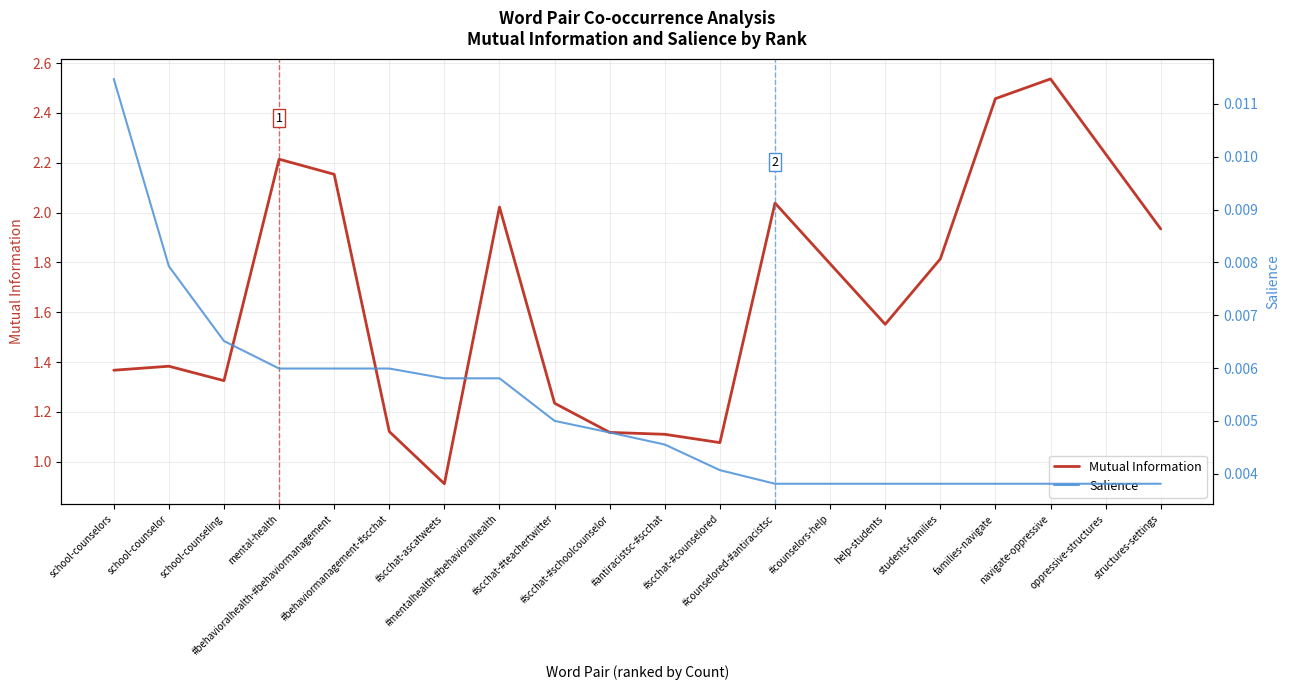

How many interior local valleys does the Mutual Information series have?

4